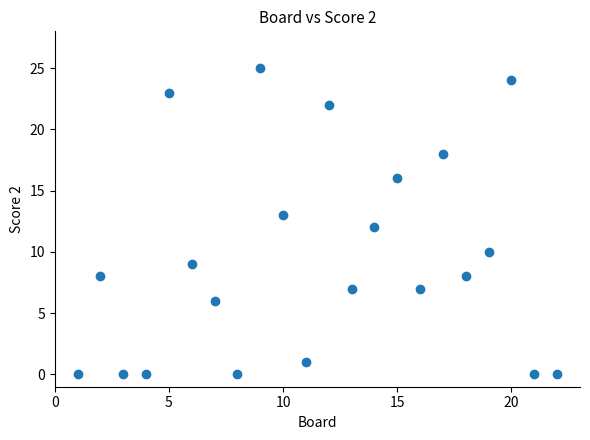

What is the range of Y values (max minus min)?

25